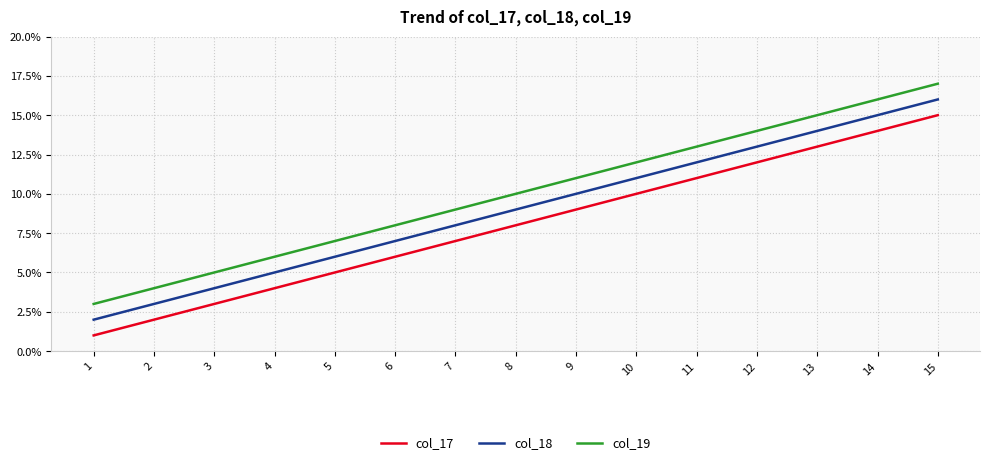

What is the lowest value of the col_19 series?

3